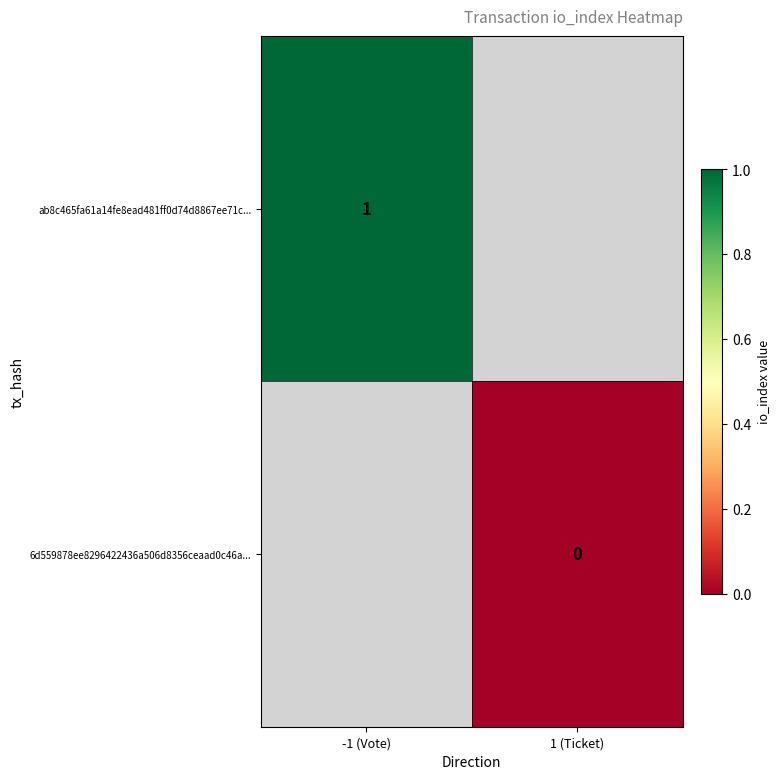

At which category does the chart reach its minimum across all series?

1 (Ticket)